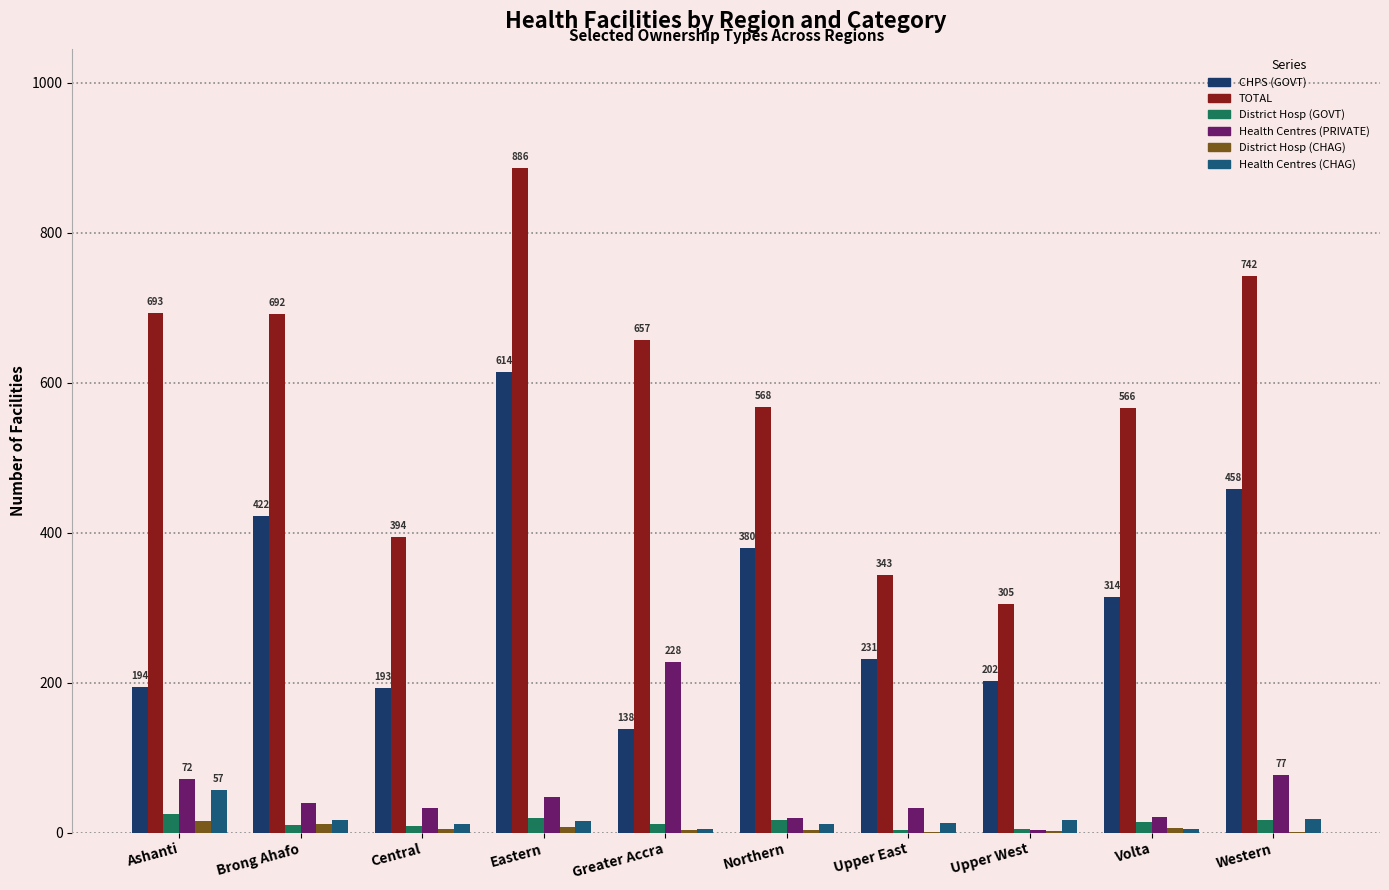

What is the sum of the District Hosp (GOVT) values at Central and Brong Ahafo?

19